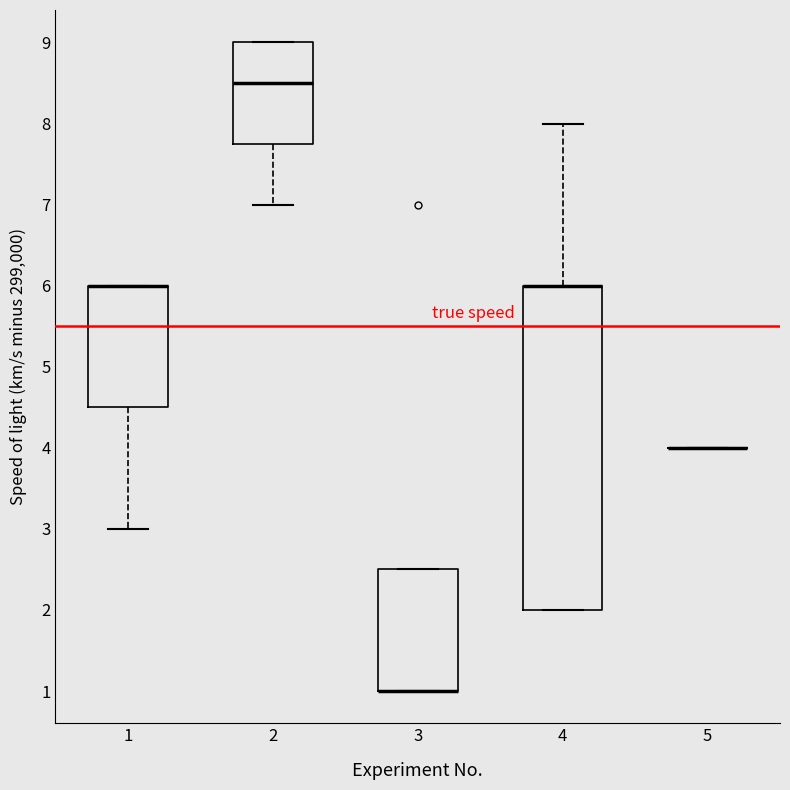

Reading left to right, read every box against the y-axis: the position of its median line, the range the box covers, and the ends of its whiskers. The values are not printed on the chart, so give them approximately, as read against the axis.

1: median 6.0 (drawn on the box's upper edge), box 4.5 to 6.0, whiskers 3.0 to 6.0
2: median 8.5, box 7.8 to 9.0, whiskers 7.0 to 9.0
3: median 1.0 (drawn on the box's lower edge), box 1.0 to 2.5, whiskers 1.0 to 2.5
4: median 6.0 (drawn on the box's upper edge), box 2.0 to 6.0, whiskers 2.0 to 8.0
5: box collapsed to a line at 4.0, whiskers 4.0 to 4.0